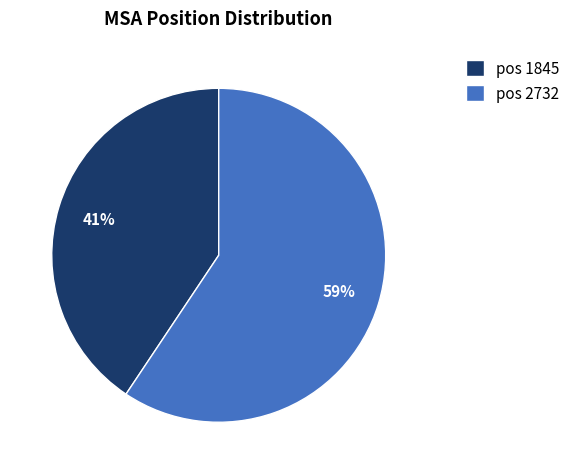

True or false: pos 1845 accounts for 50% of the total.

False